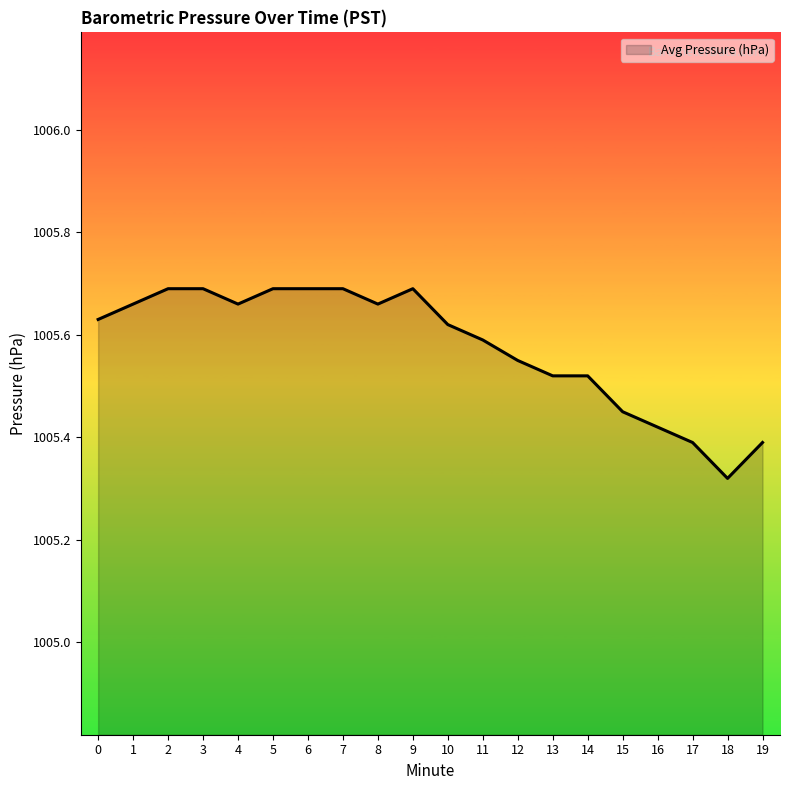

What is the difference between the maximum and minimum values?

0.4